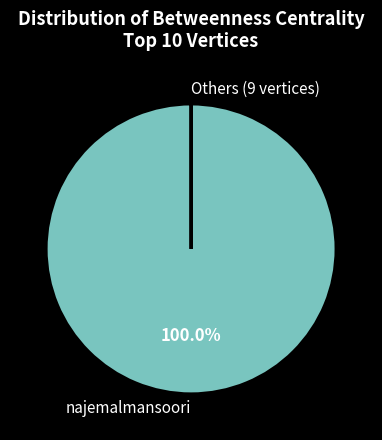

Does najemalmansoori account for over 50% of the chart?

Yes